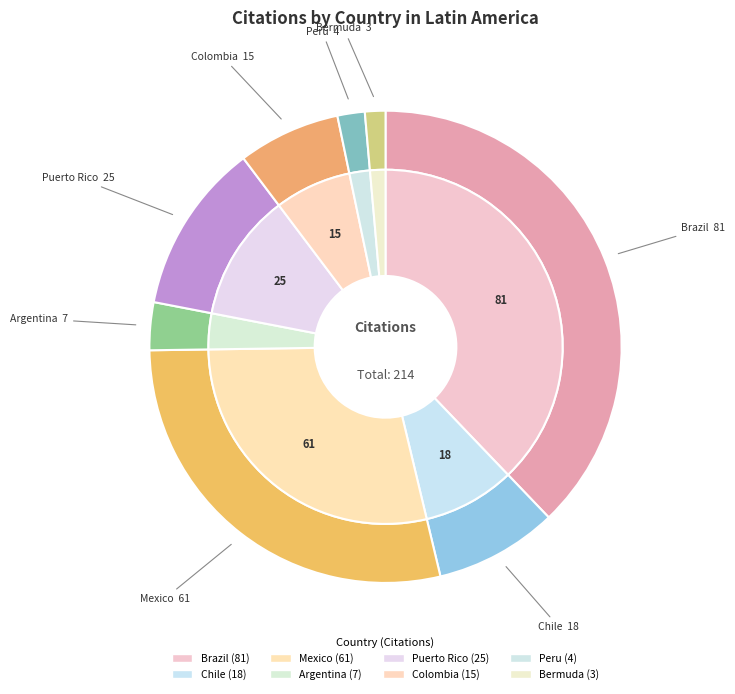

To the nearest percent, what is the average slice percentage?

12%